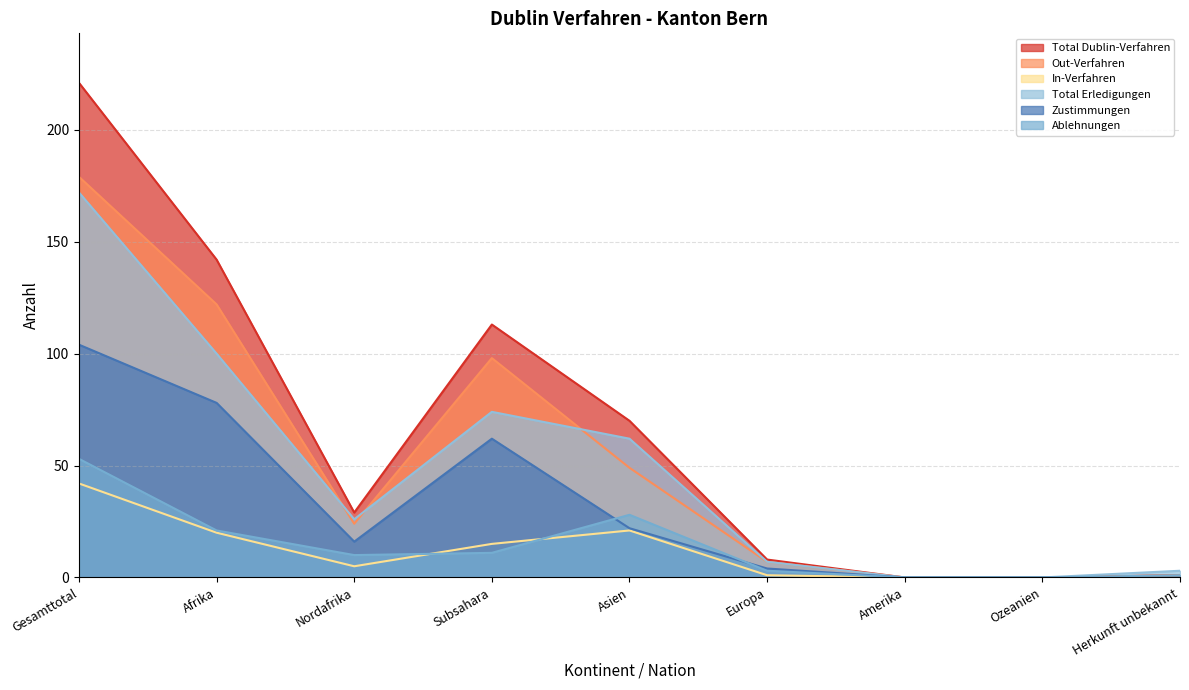

Read the Out-Verfahren value at Afrika, to the nearest 10.

120